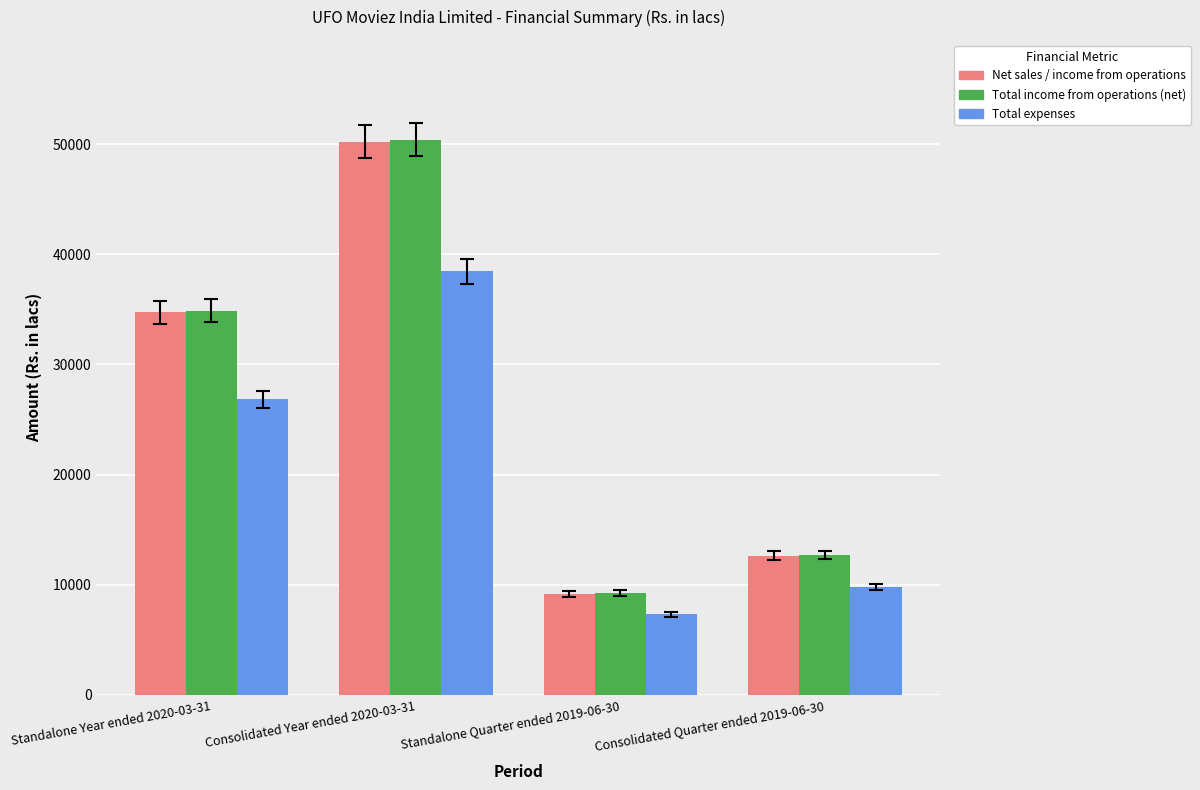

What is the average value of the Total expenses series?

20592.1